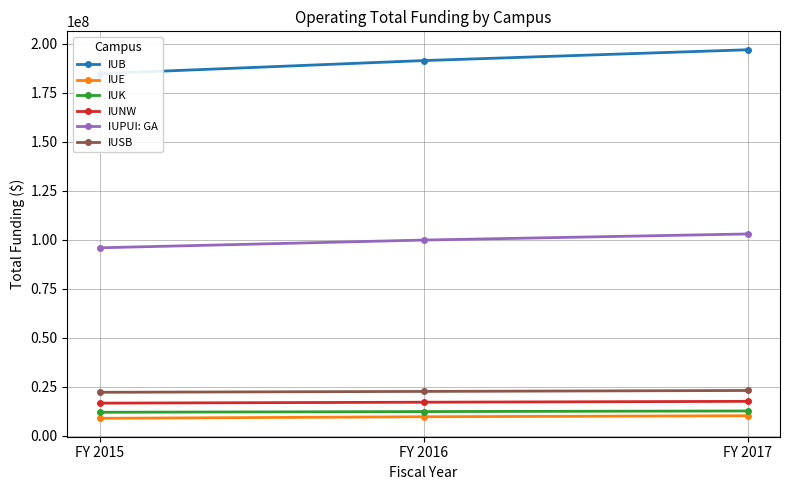

Where does the IUNW series first go above 17198784?

FY 2017